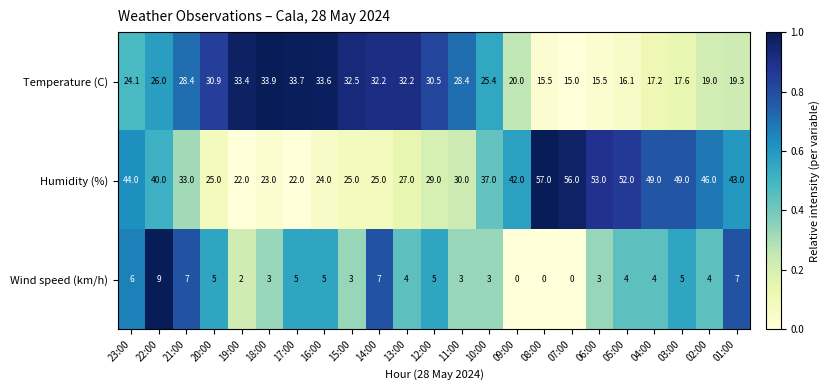

List the series in order of their overall mean, highest first.

Humidity (%), Temperature (C), Wind speed (km/h)